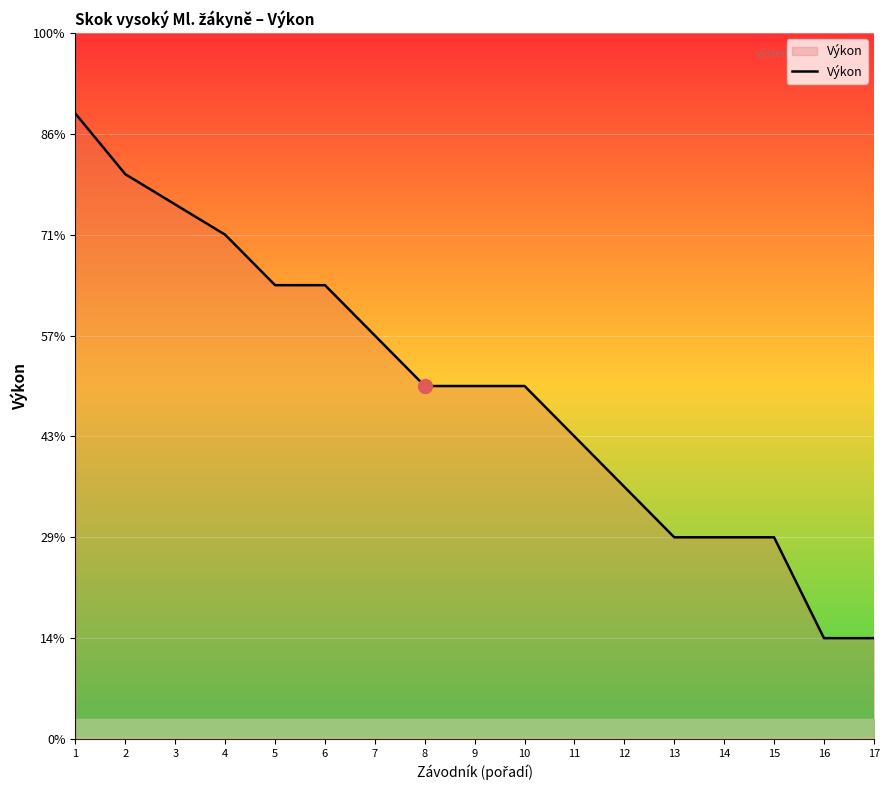

The chart shows a value of 1.1 at 16. True or false?

True